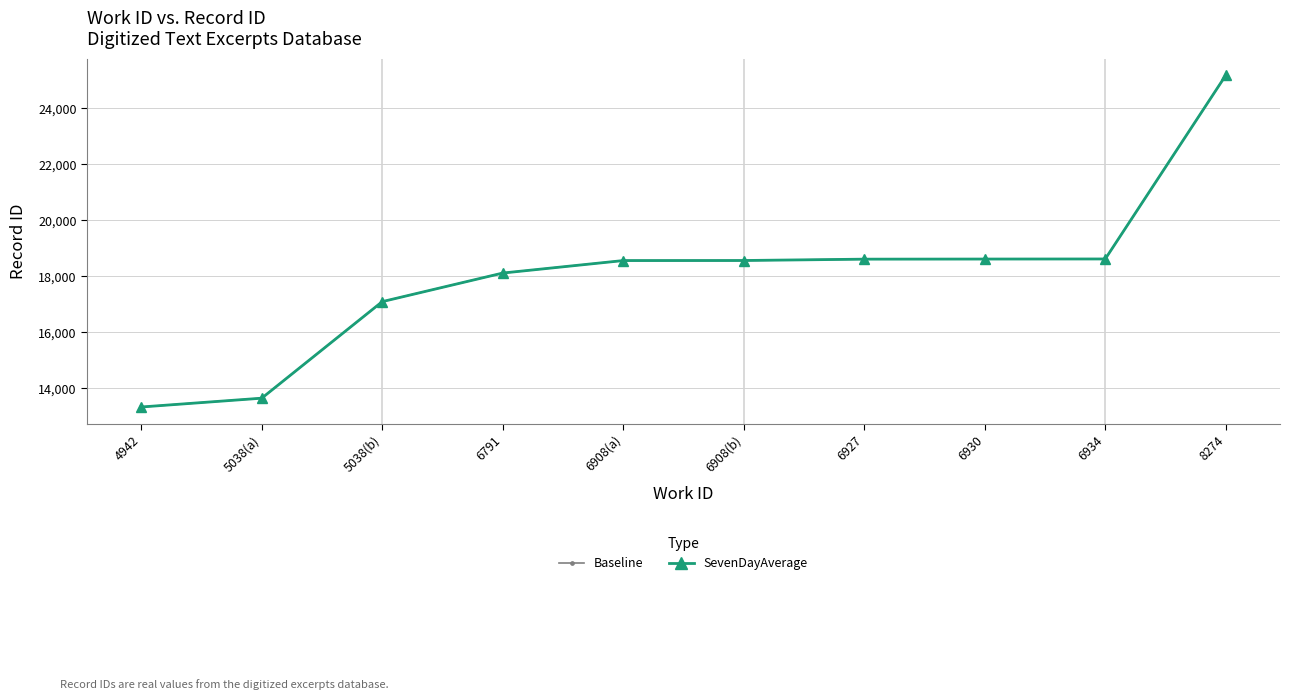

Is this an area chart (filled region under the line)?

No